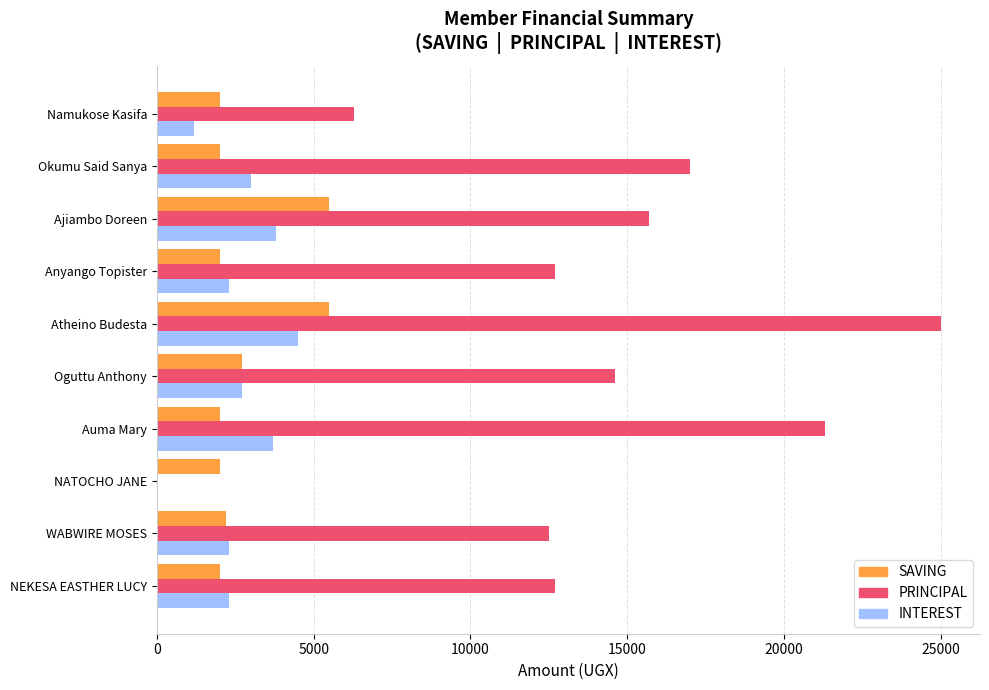

What is the average value of the INTEREST series?

2580